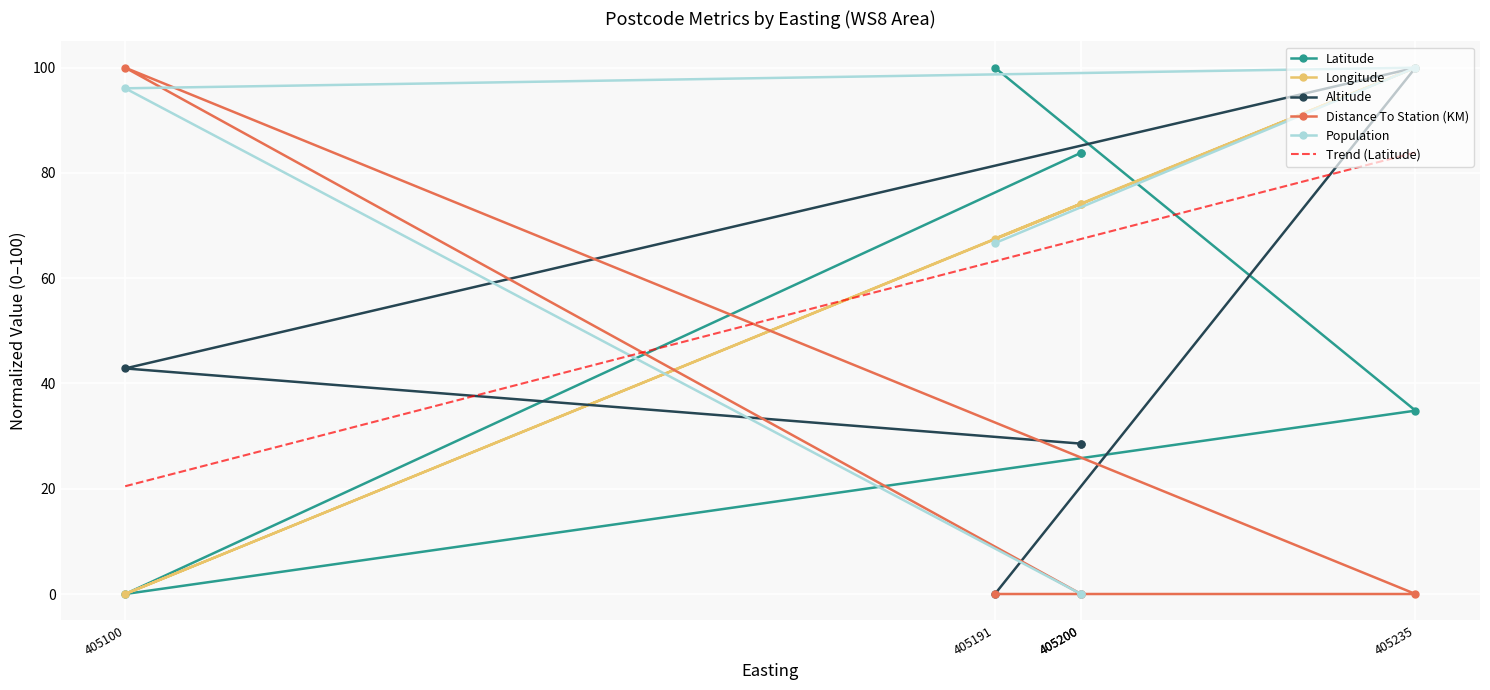

Where is the first local minimum for Longitude?

405100